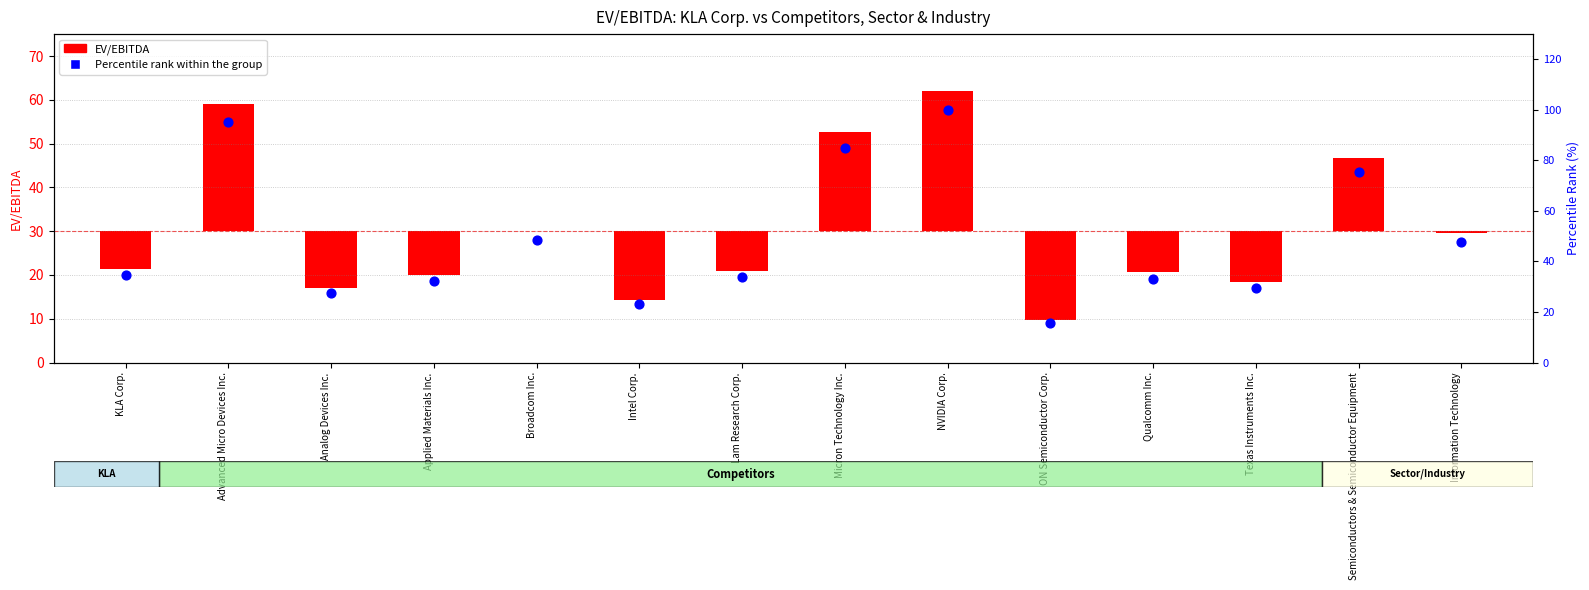

At which category is the sum across all series the highest?

NVIDIA Corp.